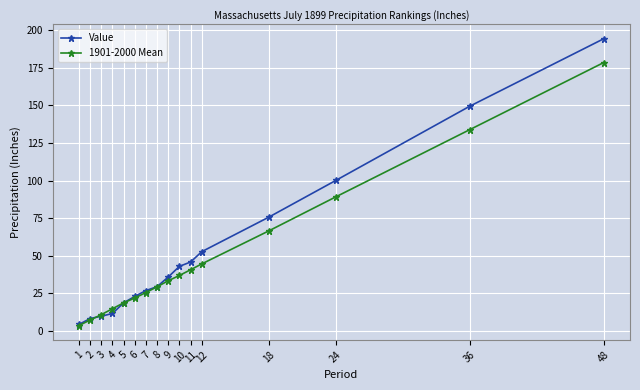

Count the number of data series in this chart.

2